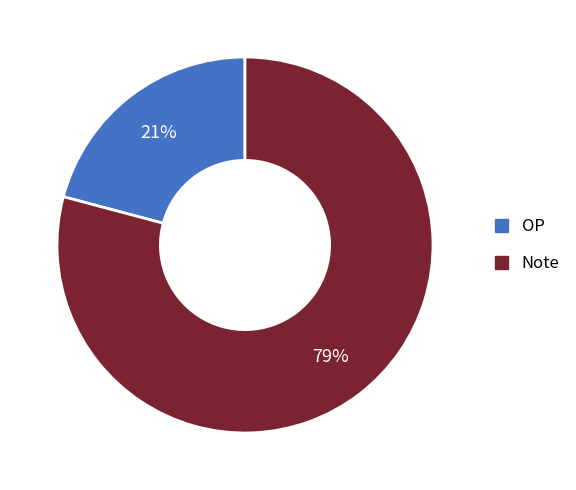

Is there a majority slice in this chart?

Yes